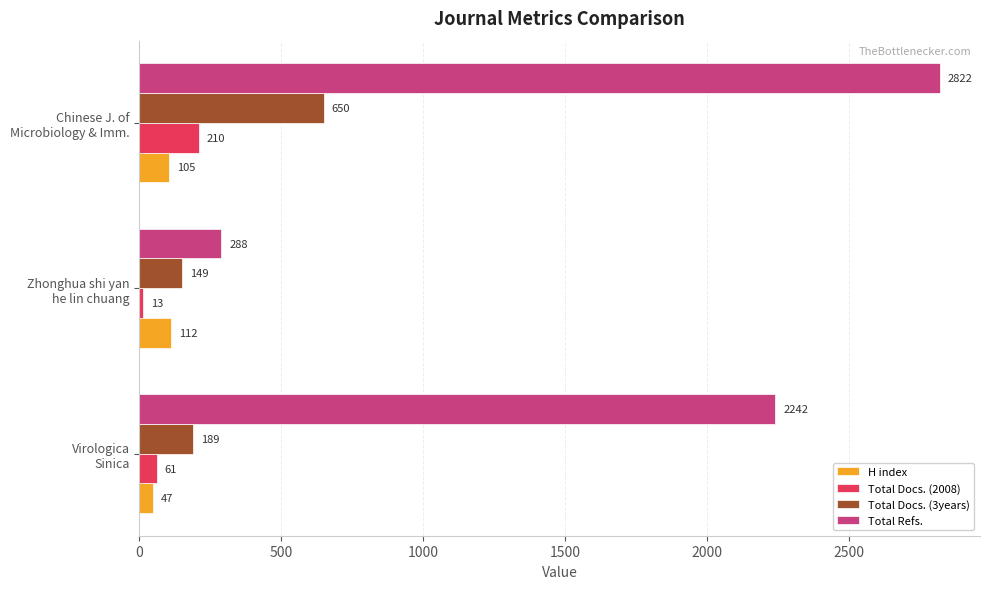

Rank the series by their maximum value, from lowest to highest.

H index, Total Docs. (2008), Total Docs. (3years), Total Refs.